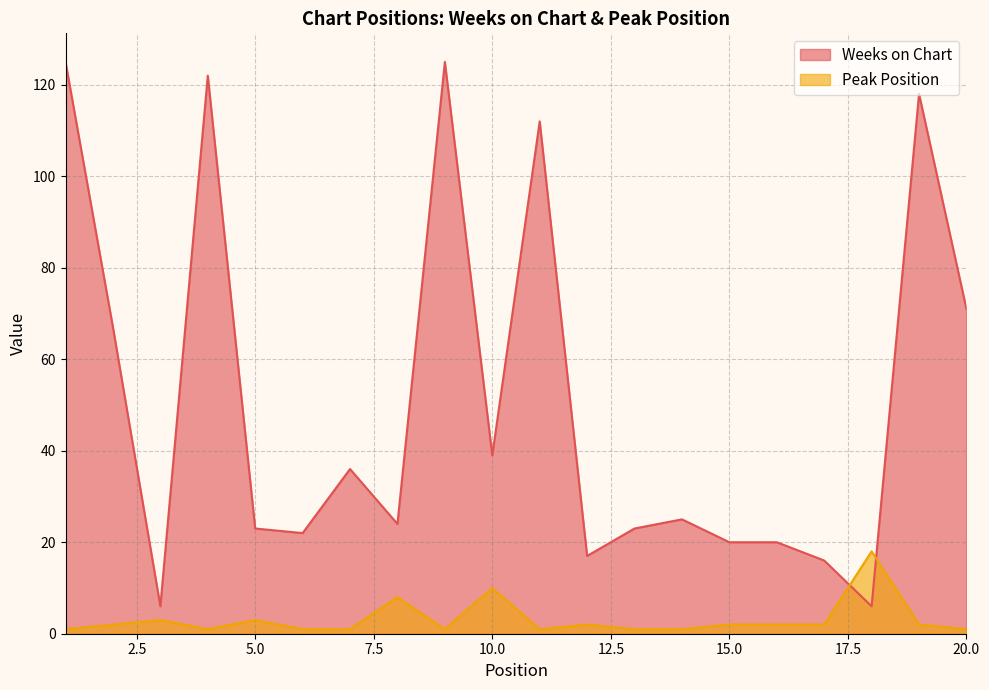

What is the average value of the Peak Position series?

3